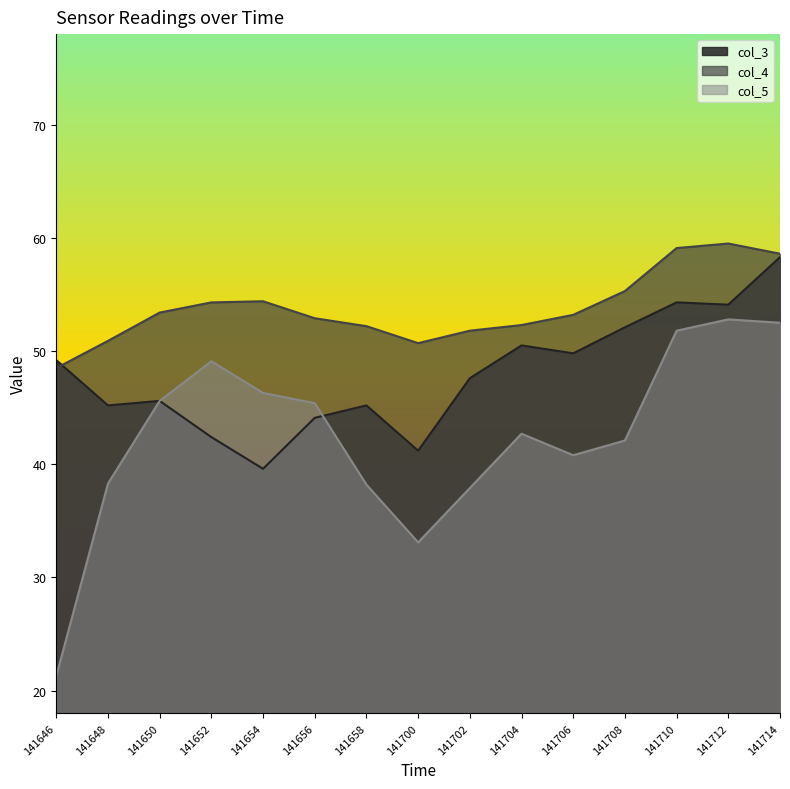

Is the value of col_4 line at 141656 greater than the value of col_5 line at 141712?

Yes